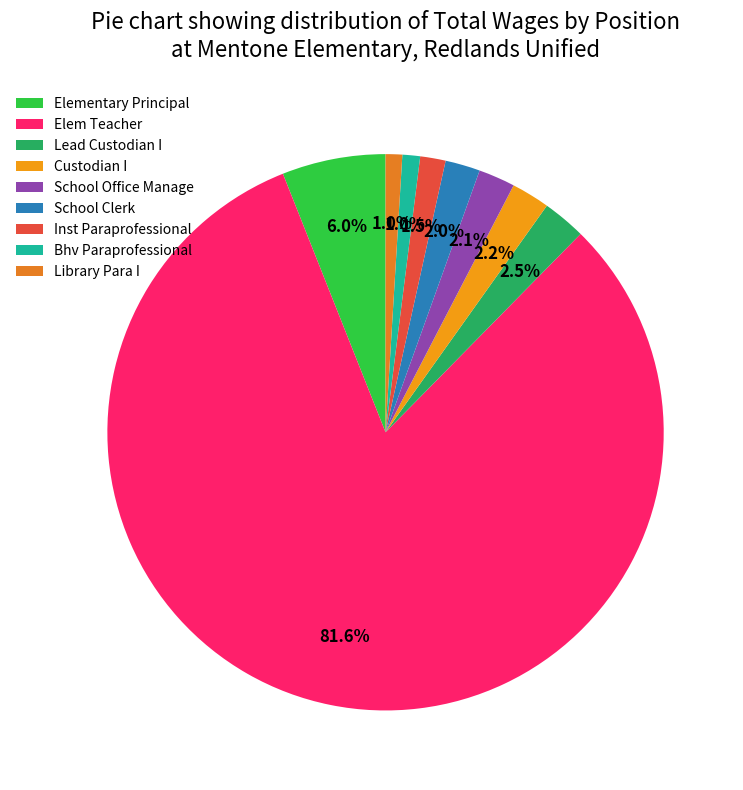

Is it true that Library Para I is 1% of the pie?

True